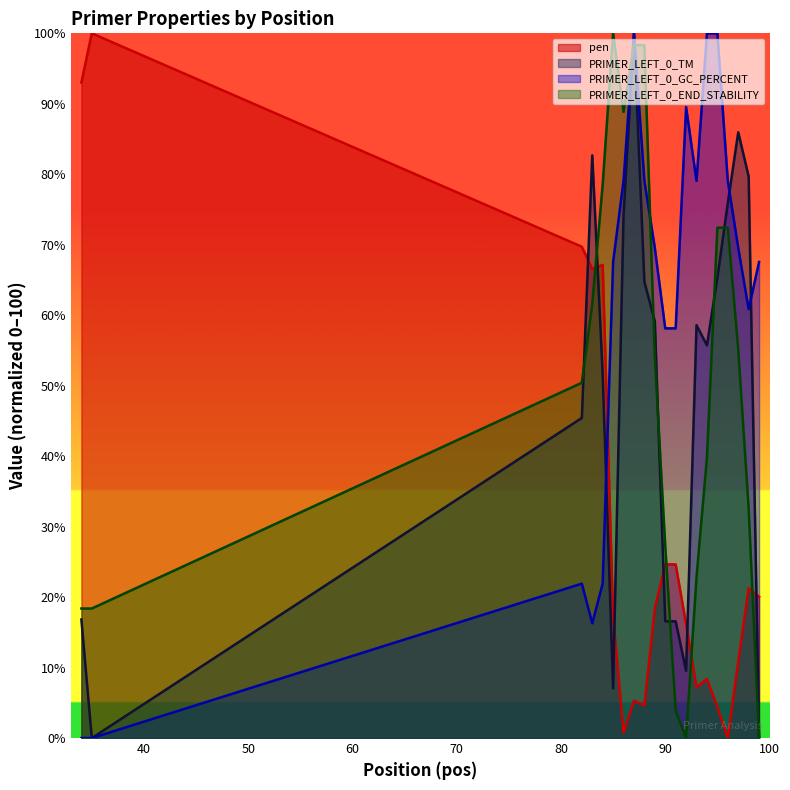

Does the chart display data point markers on the line(s)?

No